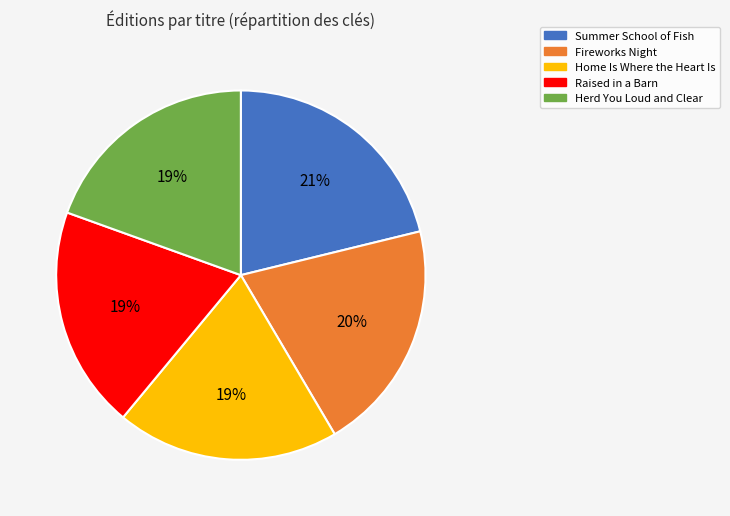

Count the number of slices in the pie.

5